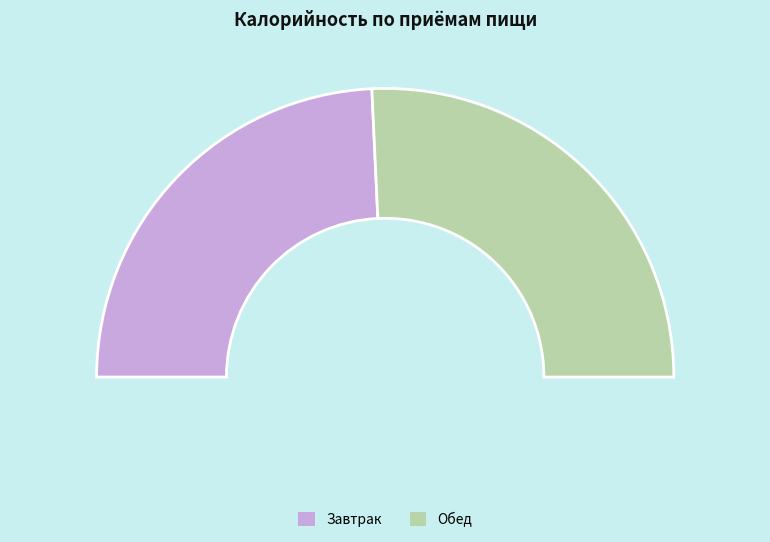

What is the ratio of the value at Завтрак to the value at Обед?

0.9